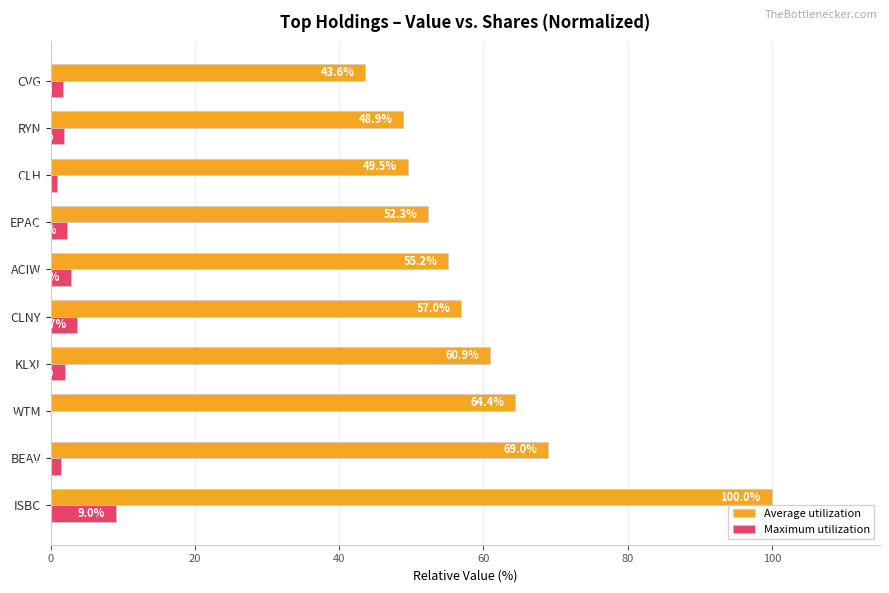

What are all the series names shown in the legend?

Average utilization, Maximum utilization